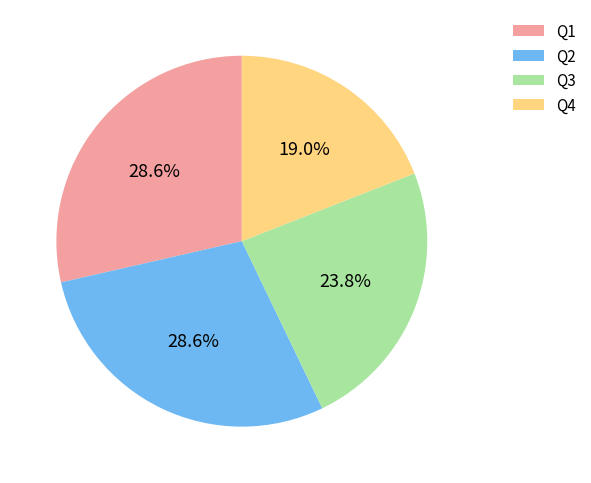

Is there any slice that represents more than half of the pie?

No